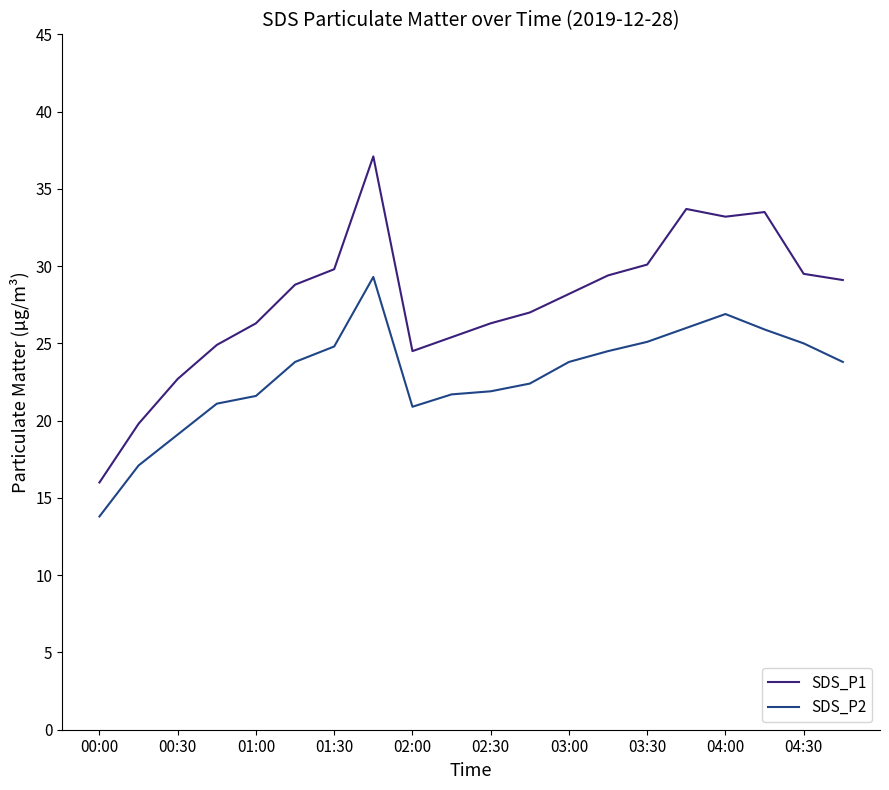

List the series in order of their peak value, lowest first.

SDS_P2, SDS_P1